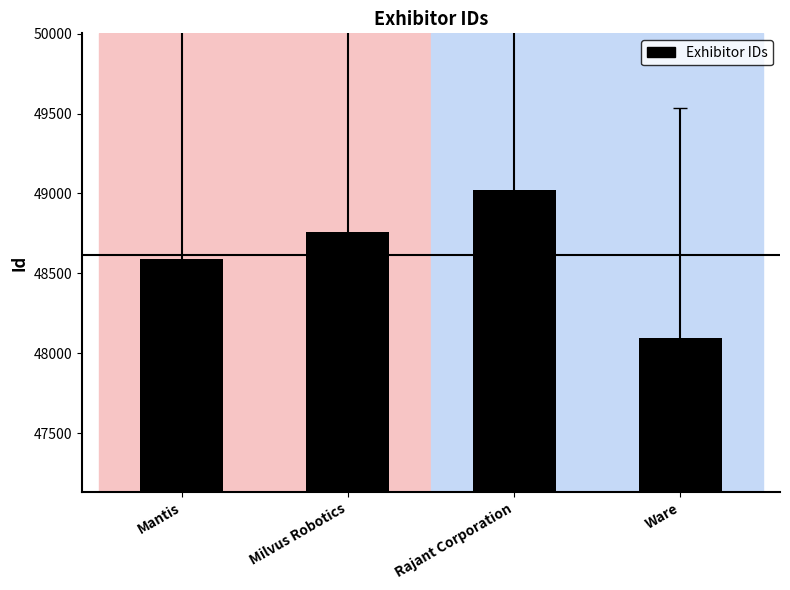

What is the difference between the values at Ware and Milvus Robotics?

664